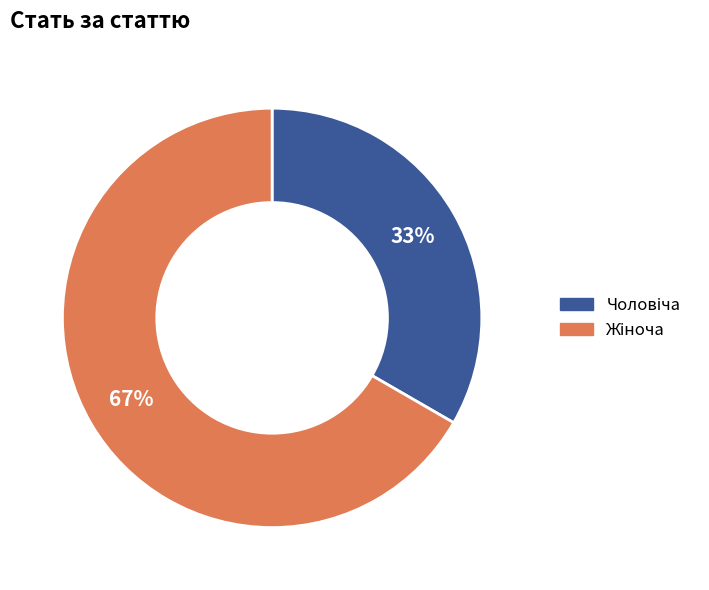

Is there any slice that represents more than half of the pie?

Yes